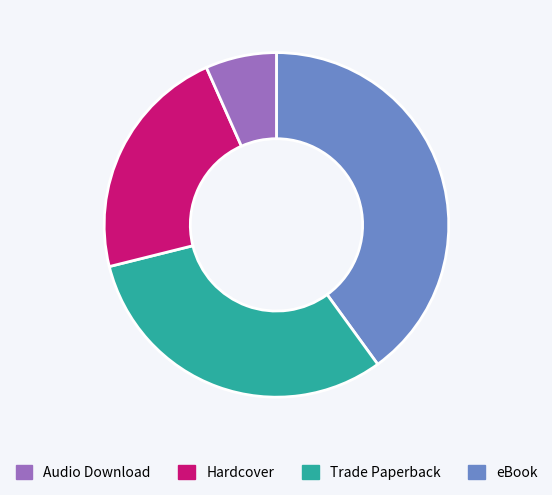

Does any single category account for the majority?

No